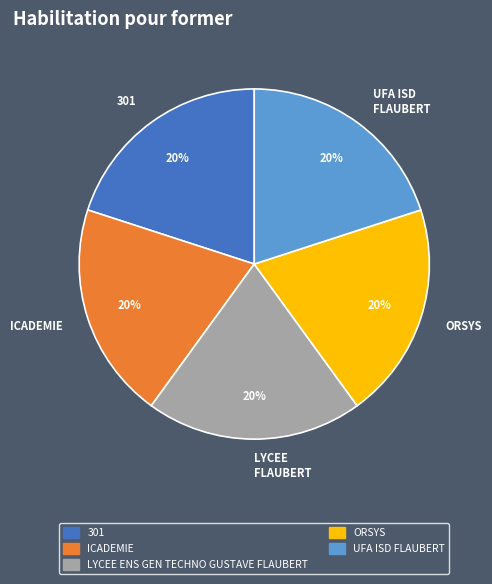

How many slices are in this pie chart?

5